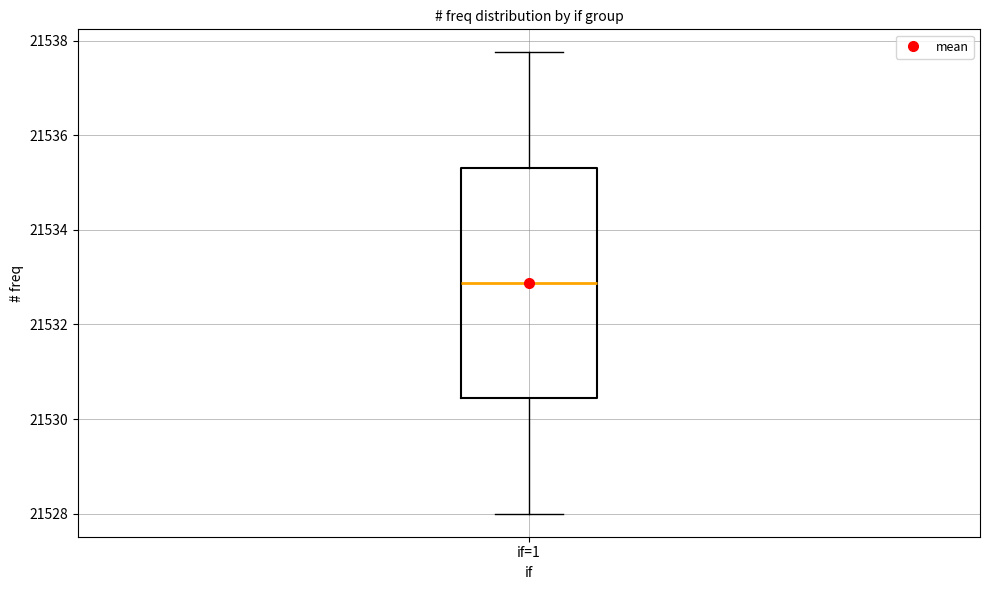

Where is the upper edge of the box for if=1 on the y-axis? The values are not printed on the chart, so give them approximately, as read against the axis.

21535.4